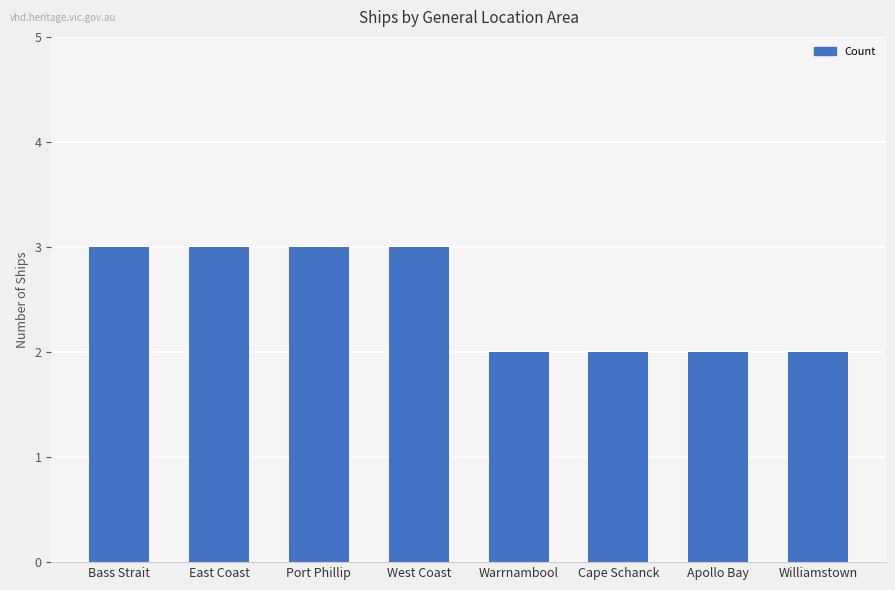

What position from the left is Bass Strait?

1